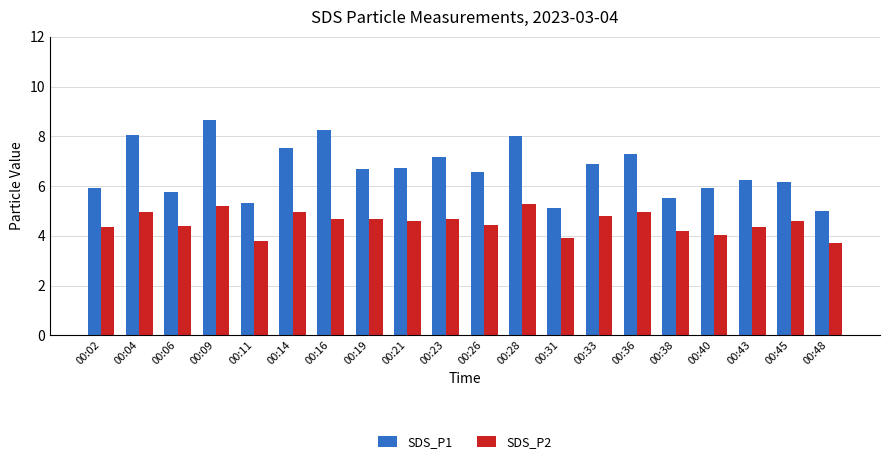

Which series has the widest spread of values?

SDS_P1